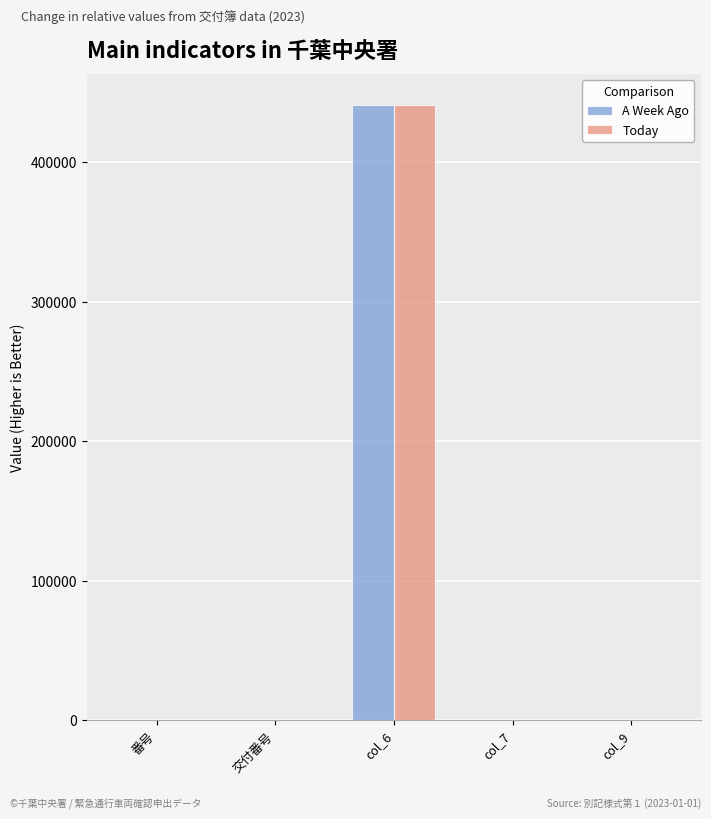

The value of A Week Ago at col_6 is 441015. True or false?

True